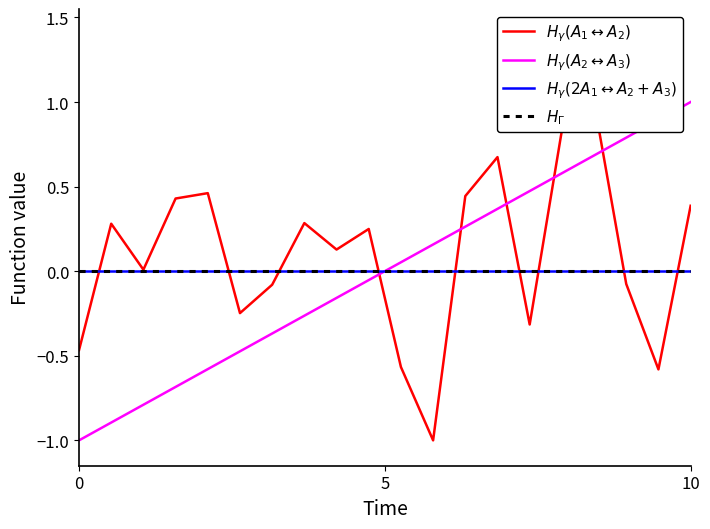

How many positive values does the $H_{\gamma}(A_1\leftrightarrow A_2)$ series have?

12